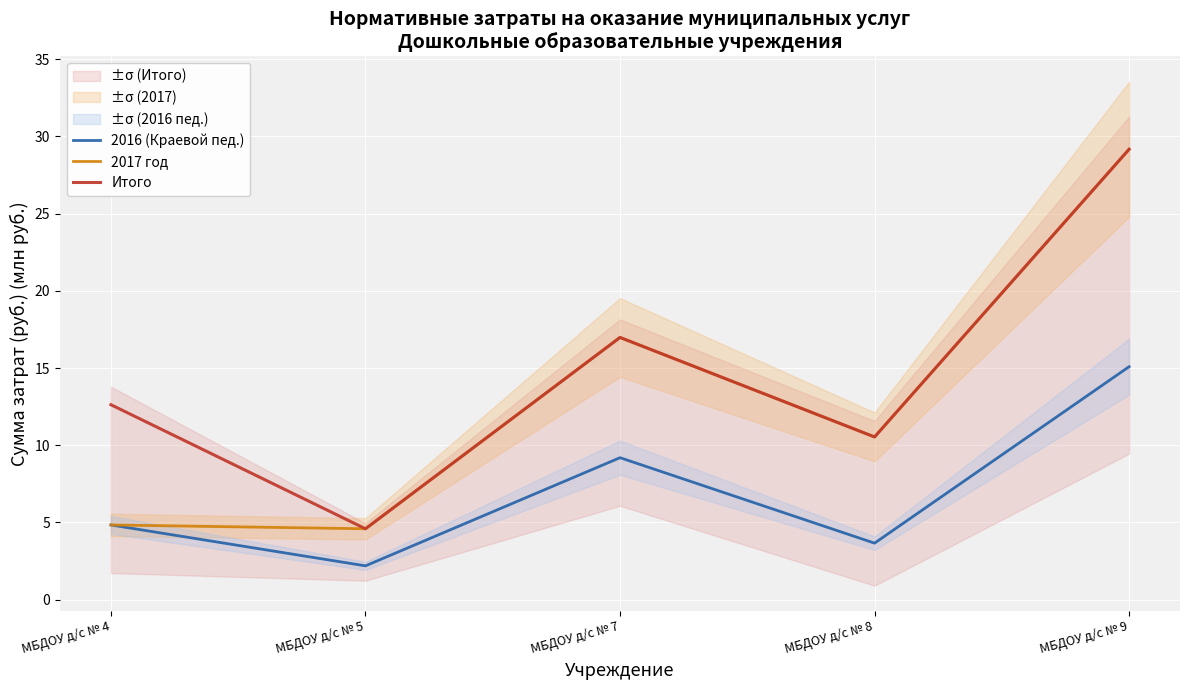

At which label does 2016 (Краевой пед.) first exceed 4?

МБДОУ д/с № 4